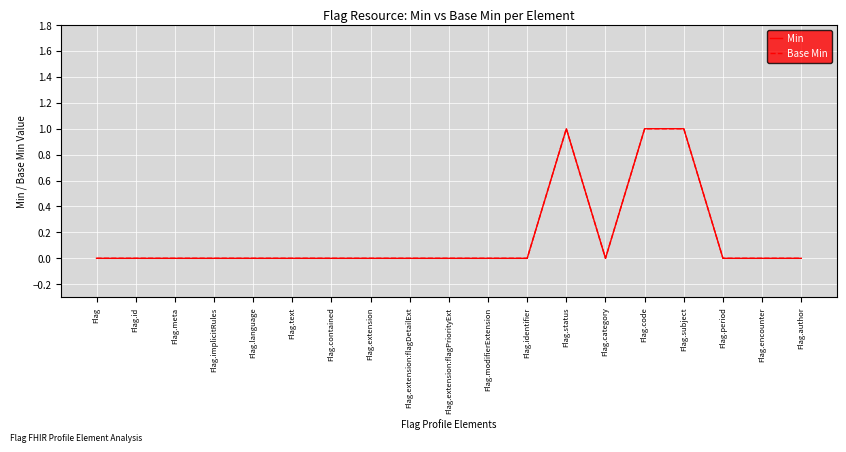

Does the chart have visible grid lines?

Yes